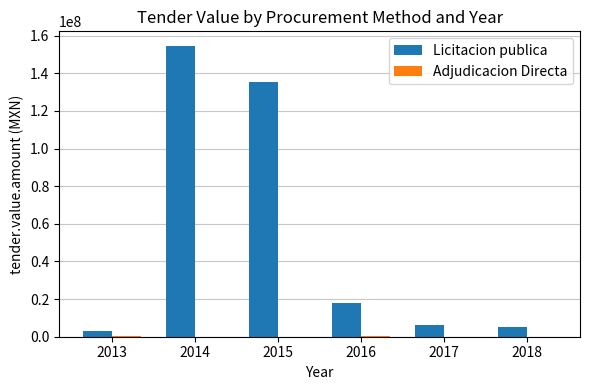

What is the sum of all Licitacion publica values?

322774783.4